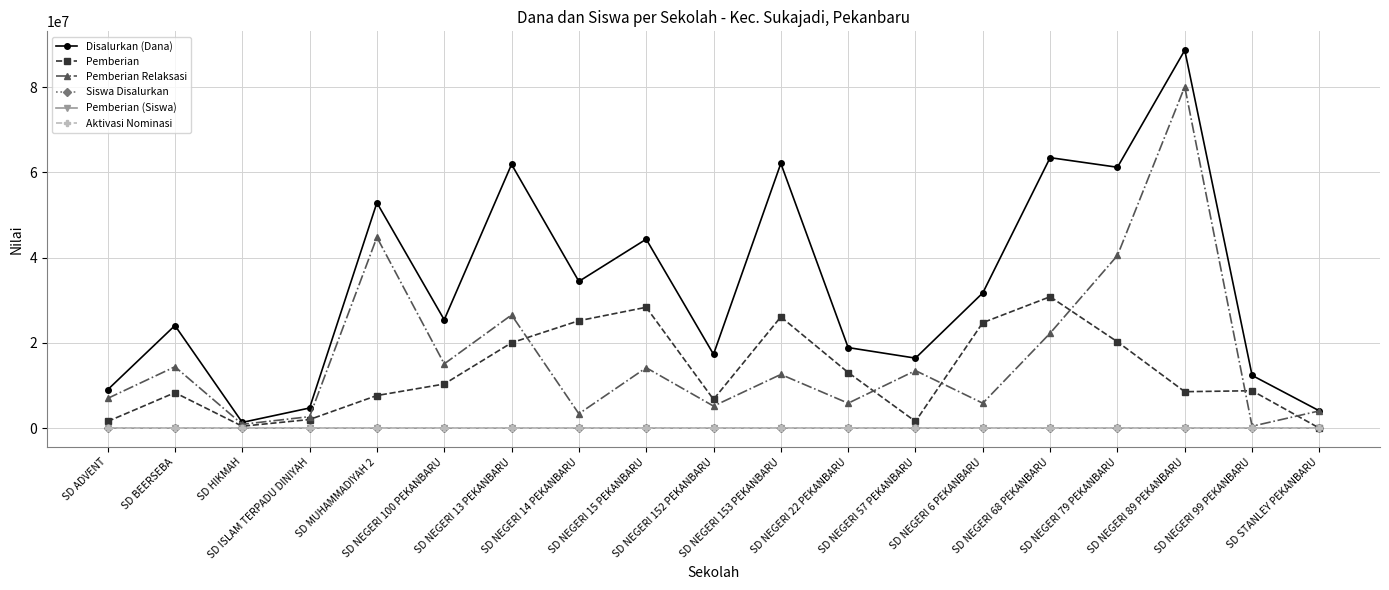

Which series has the largest range (max minus min)?

Disalurkan (Dana)